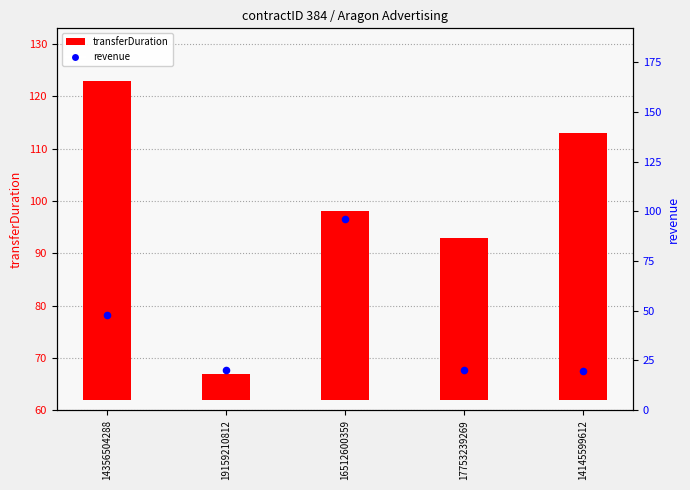

Which has a higher value, 14145599612 or 14356504288?

14356504288